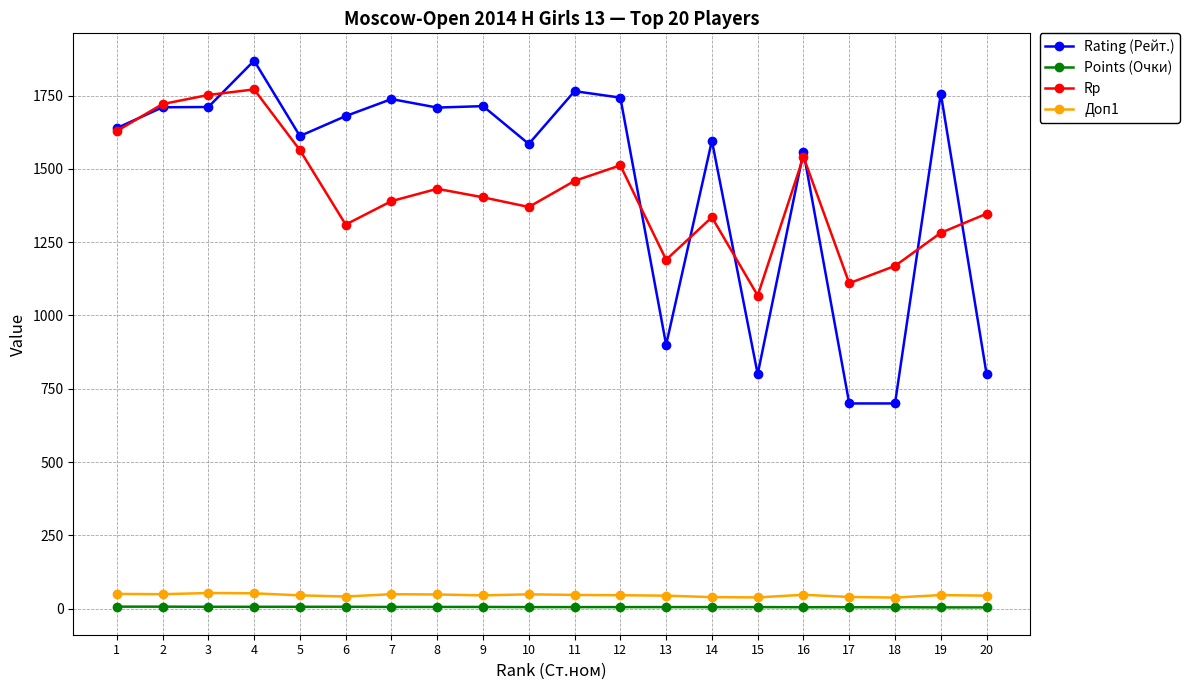

Is the value of Rating (Рейт.) at 2 greater than the value of Доп1 at 6?

Yes